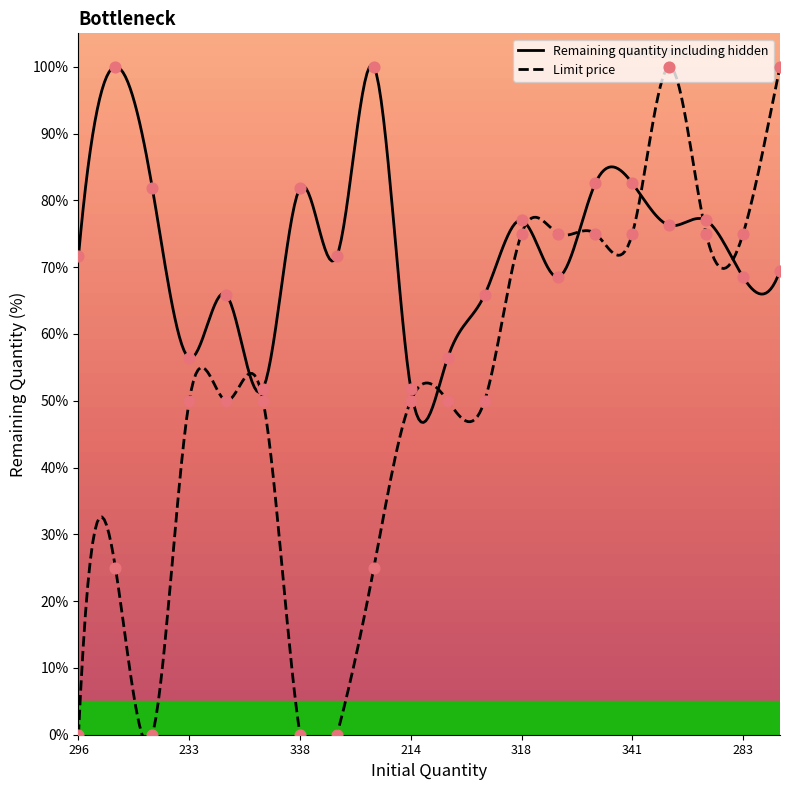

Which series has the widest spread of Y values?

Limit price